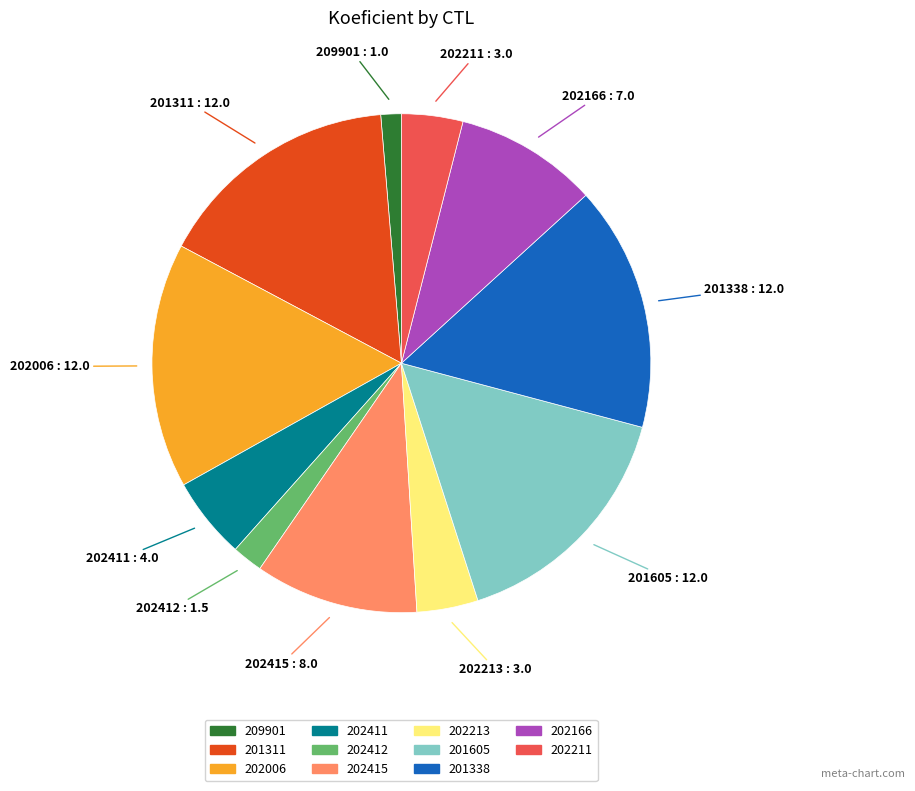

Which category has the smallest portion of the pie?

209901